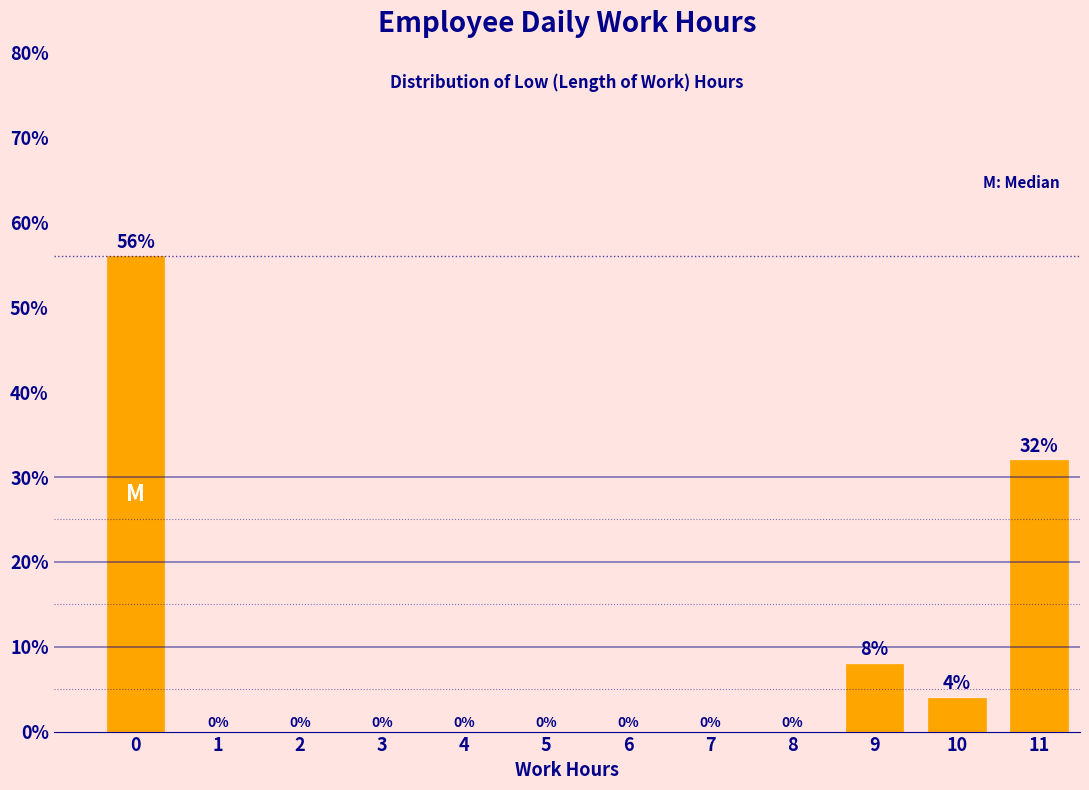

Reading left to right, transcribe all the data shown in this chart.

0=56.0	1=0.0	2=0.0	3=0.0	4=0.0	5=0.0	6=0.0	7=0.0	8=0.0	9=8.0	10=4.0	11=32.0